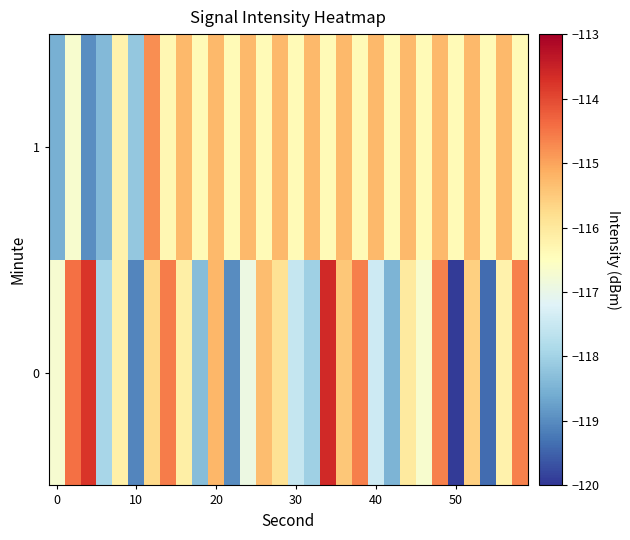

How many data points does each series have?

30